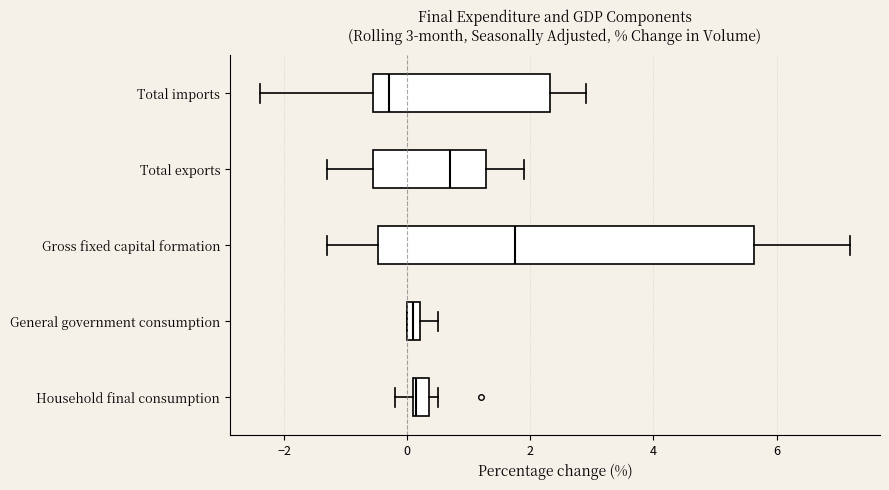

Comparing the boxes themselves (not the whiskers), which one is the widest?

Gross fixed capital formation